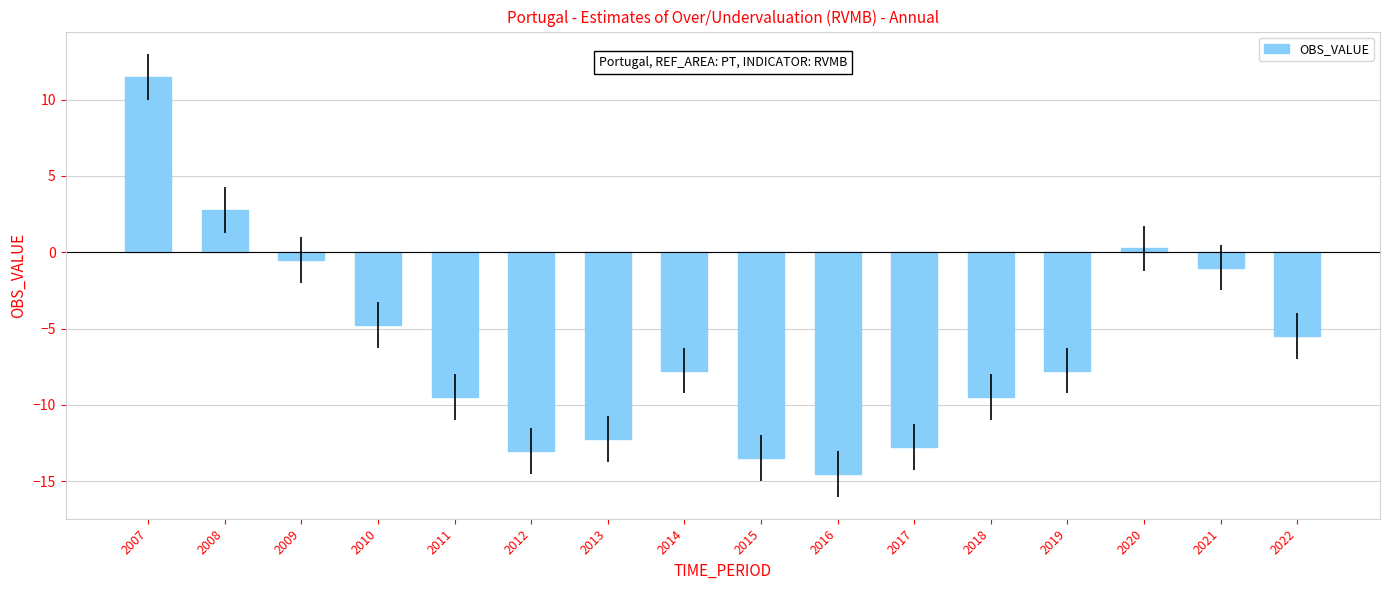

Are the bars horizontal?

No